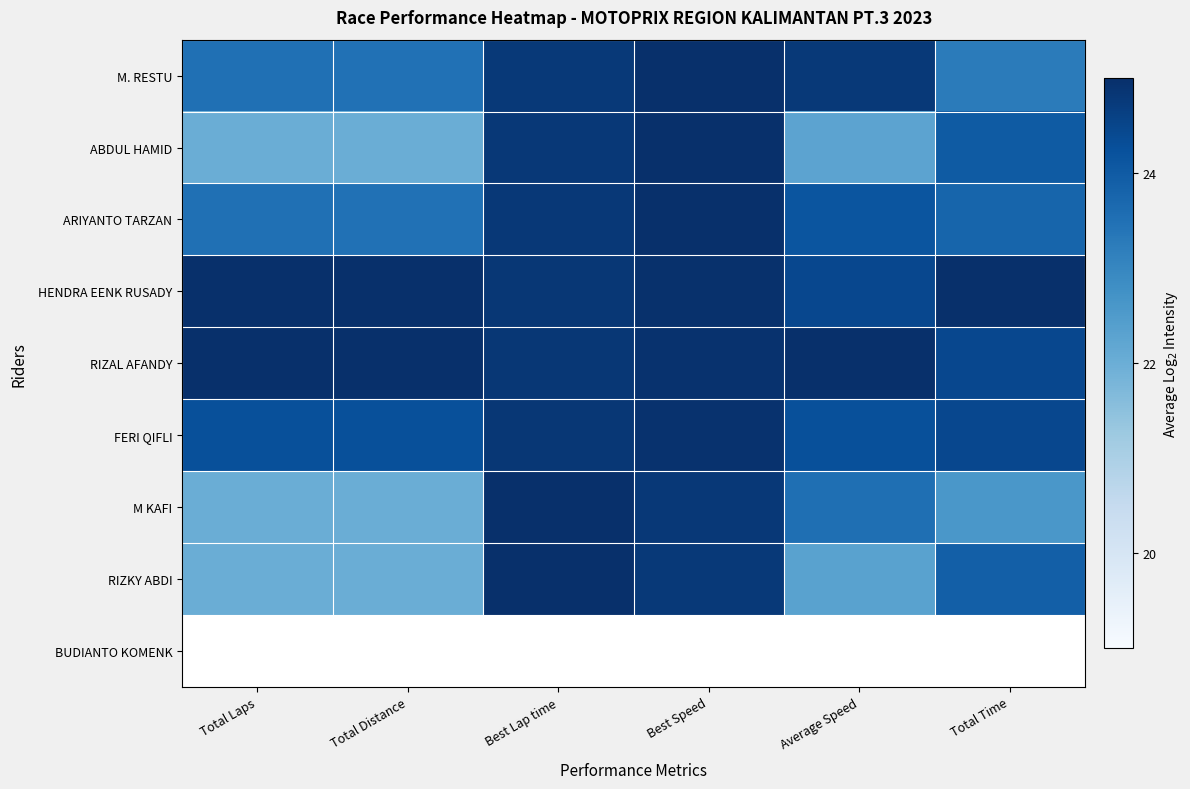

Read the ABDUL HAMID value at Total Laps.

22.0